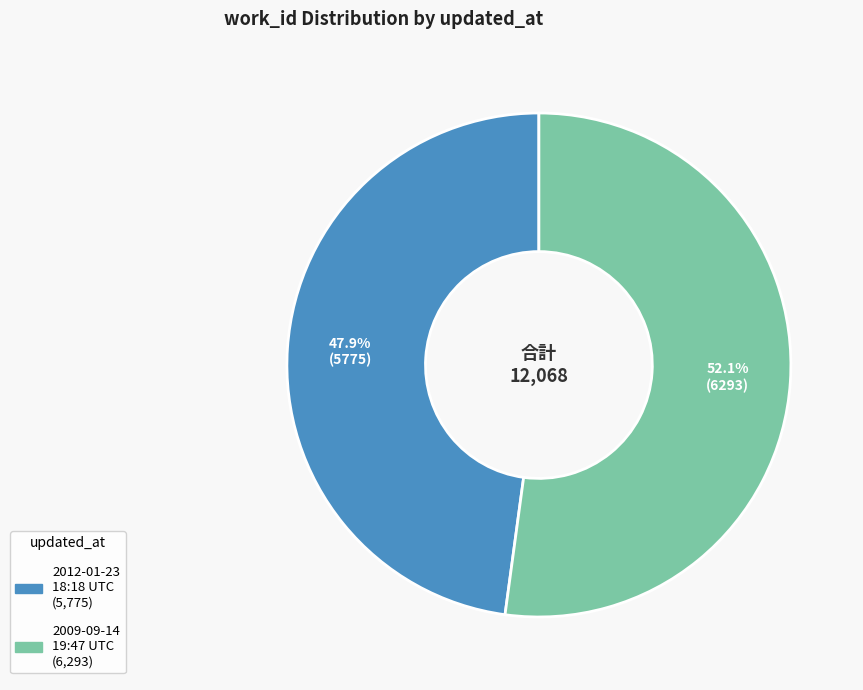

Is there any slice that represents more than half of the pie?

Yes